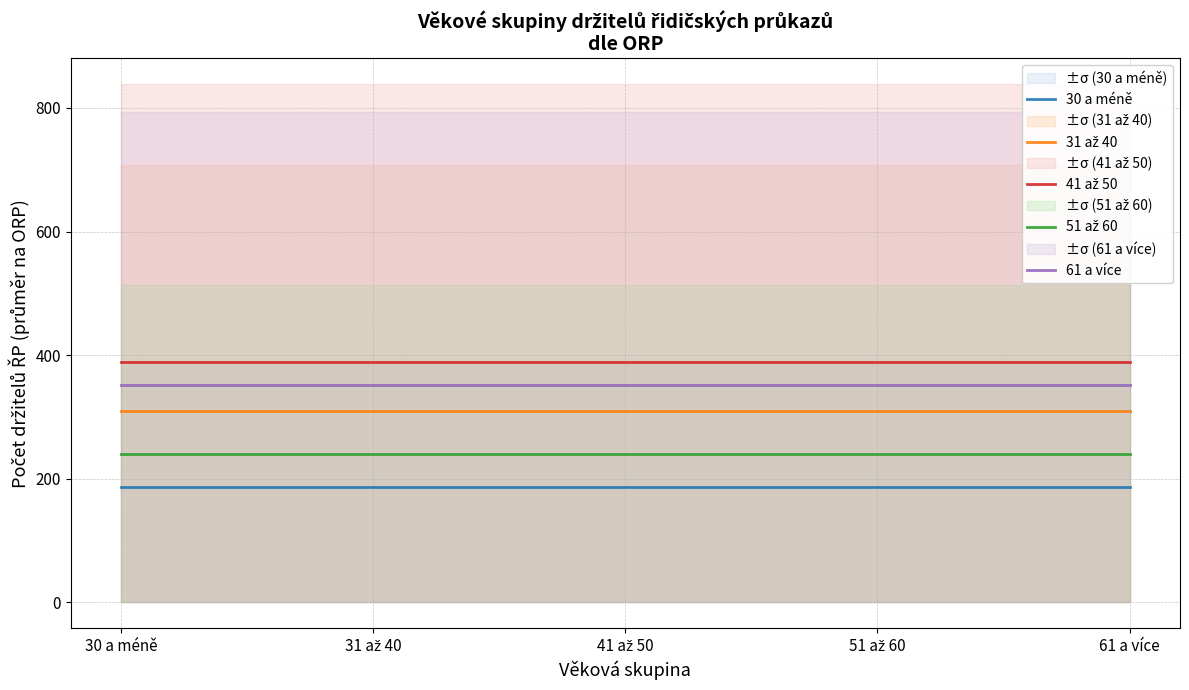

What is the label of the 5th point from the left?

61 a více